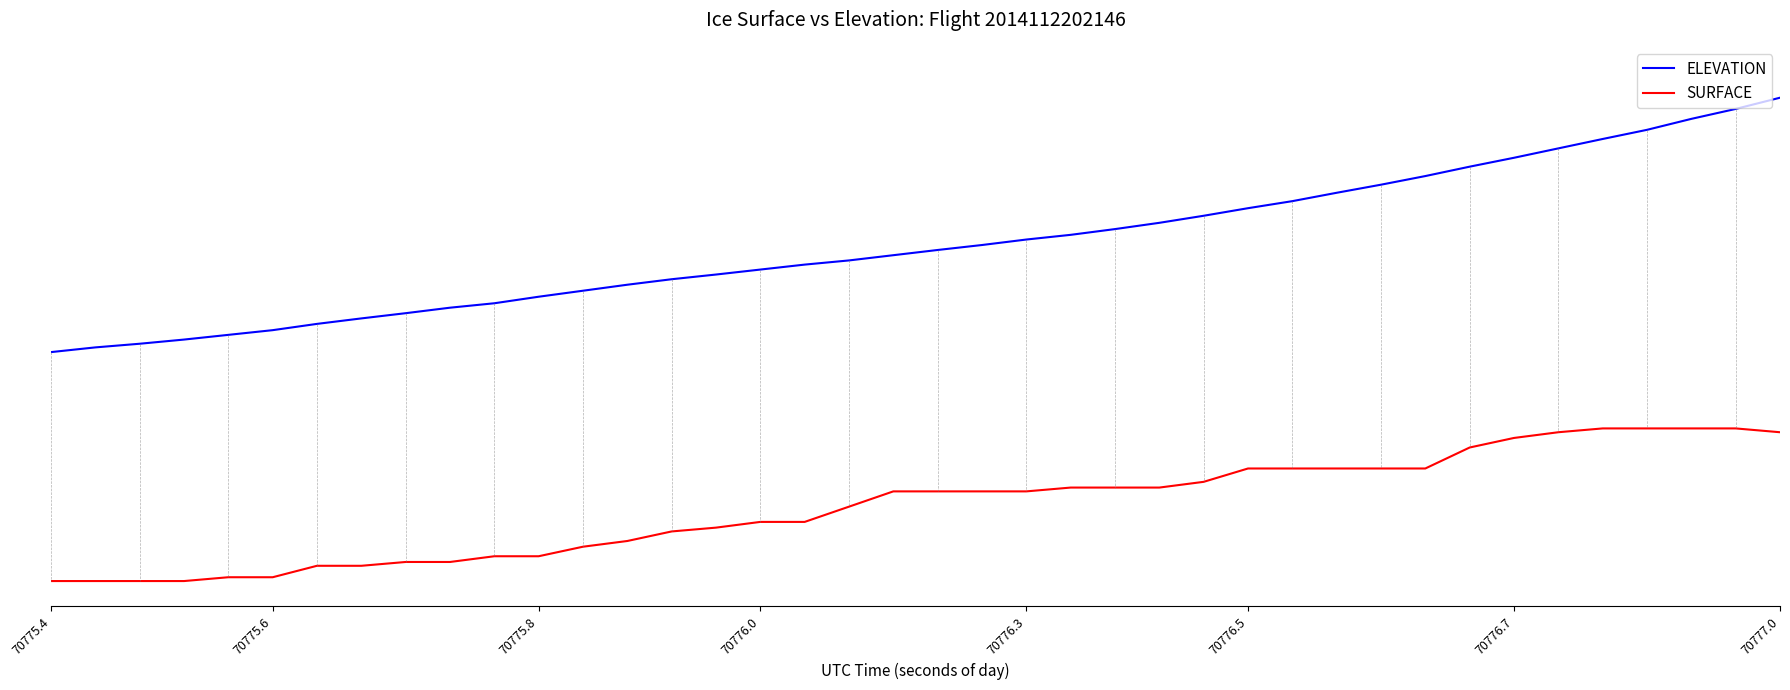

What are all the series names shown in the legend?

ELEVATION, SURFACE